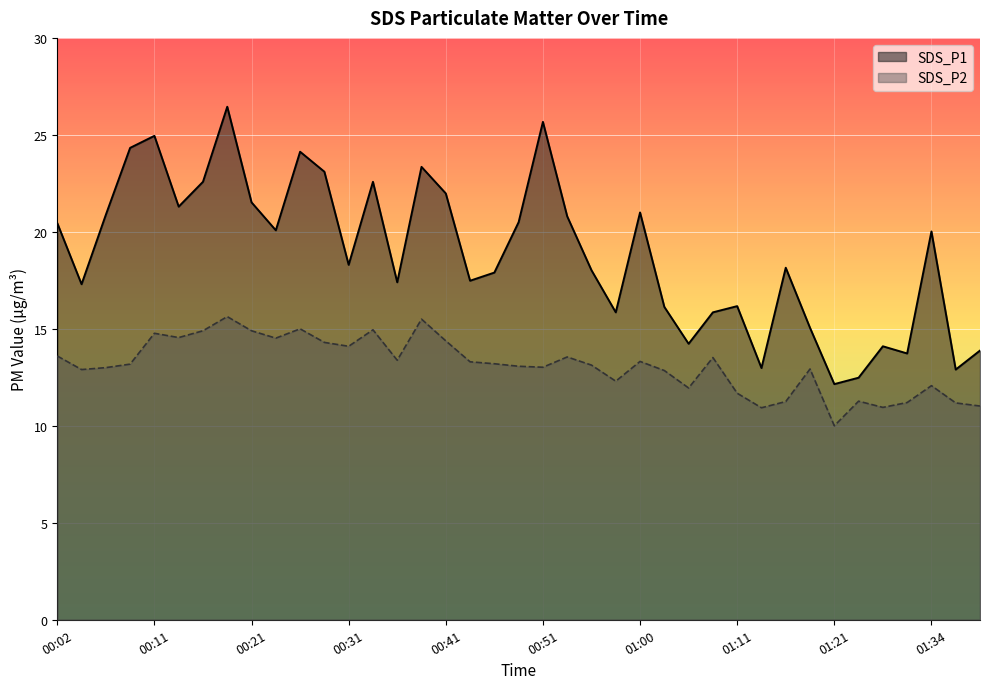

What is the difference between the second highest and second lowest values in the SDS_P2 series?

4.6